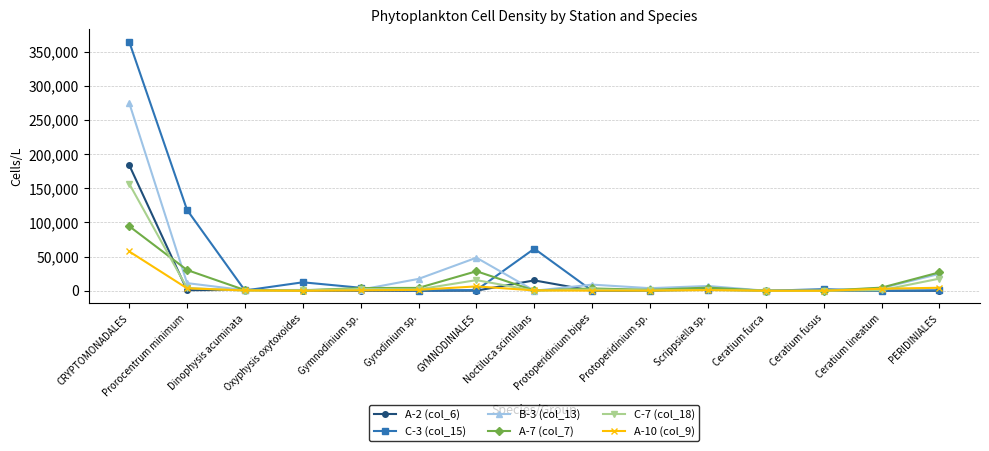

Between Oxyphysis oxytoxoides and Noctiluca scintillans, which series saw the biggest shift?

C-3 (col_15)